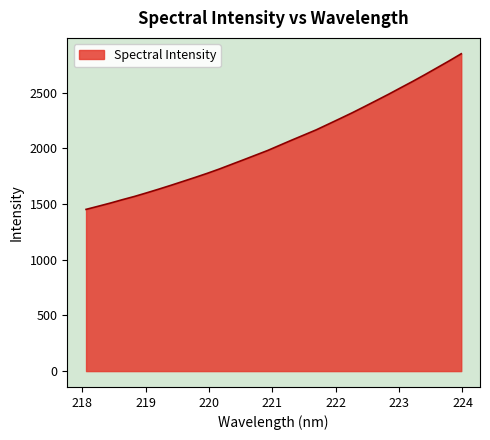

How many lines are shown in the chart?

1